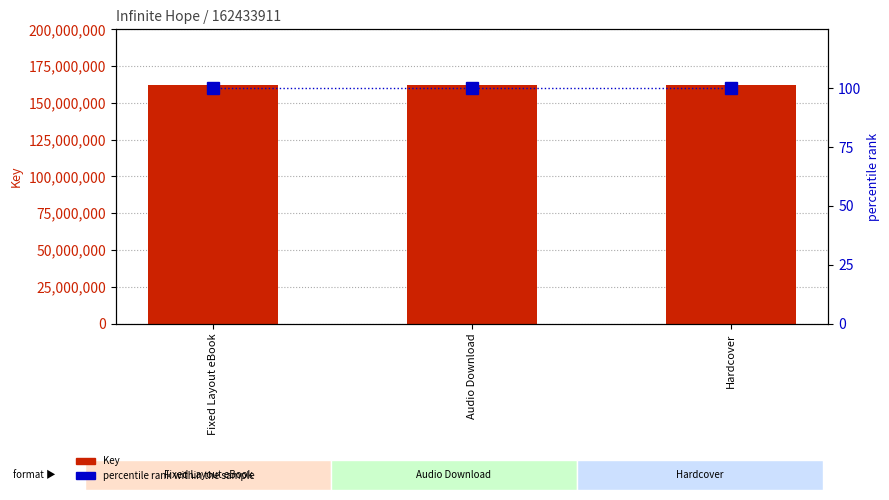

What is the average value of the percentile rank within the sample series?

100